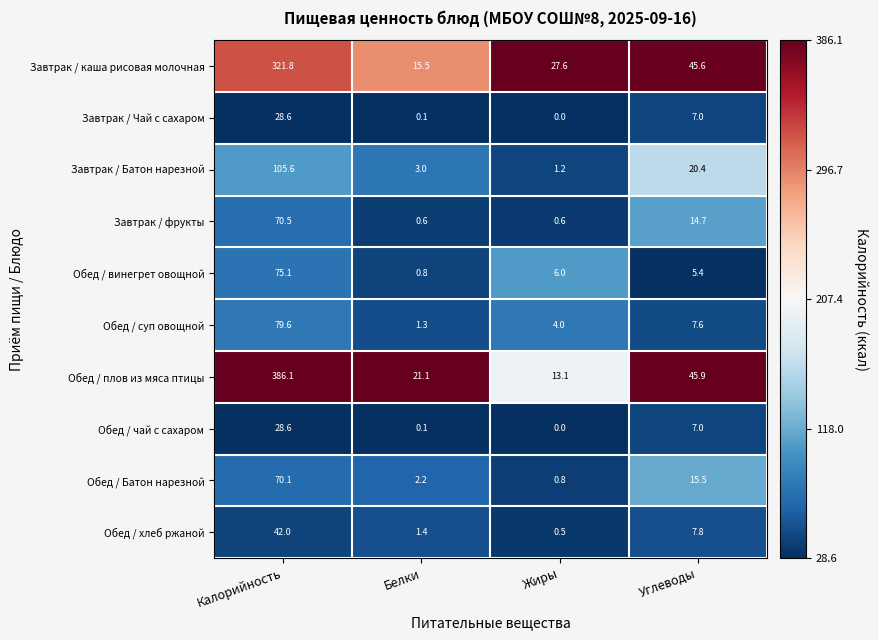

Which label corresponds to the largest value in the chart?

Калорийность